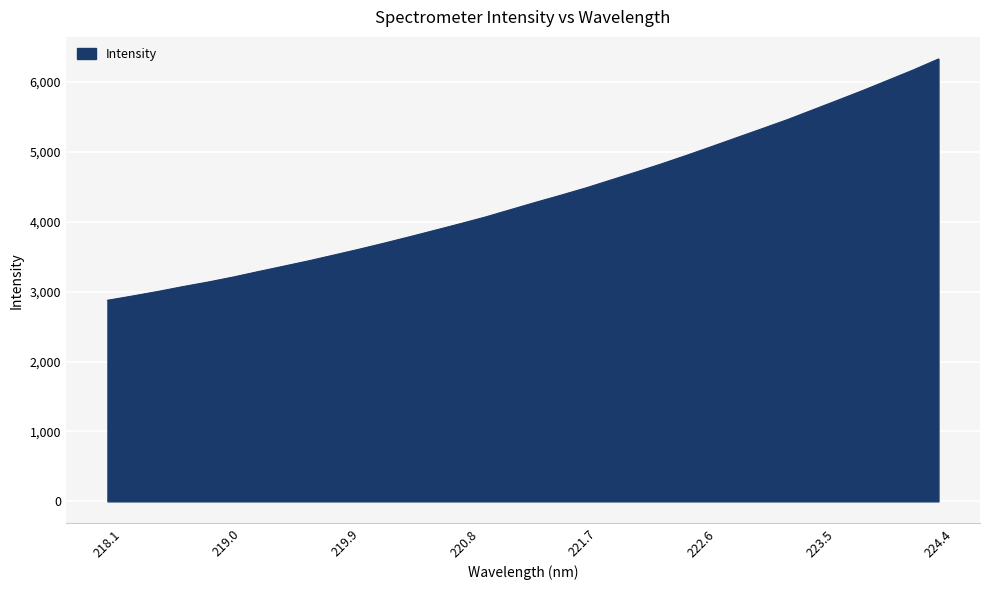

What is the maximum value shown in the chart?

6330.3